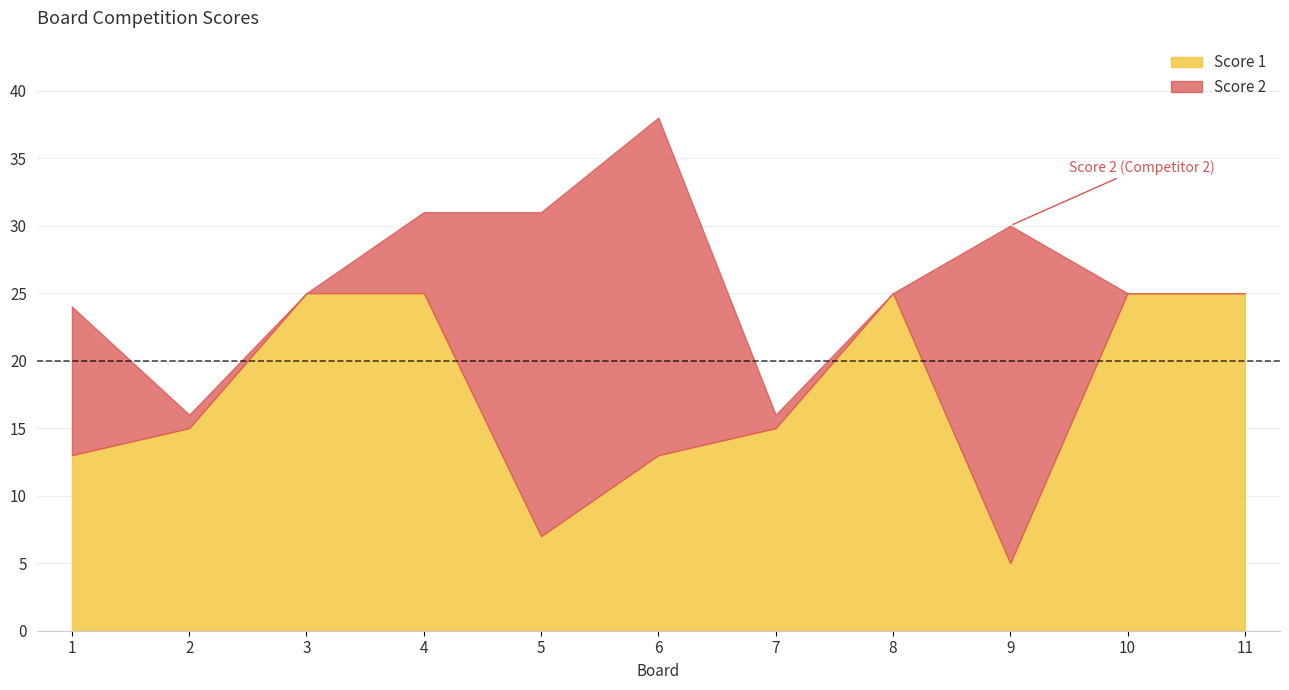

True or false: Score 2 and Score 1 cross at least once.

True